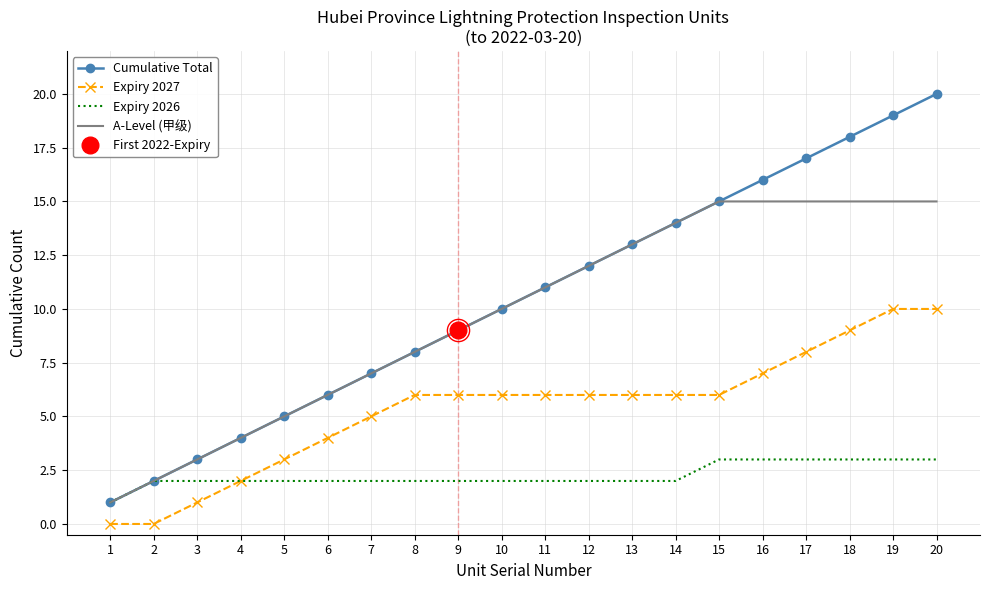

How many values in the A-Level (甲级) series are below 11?

10